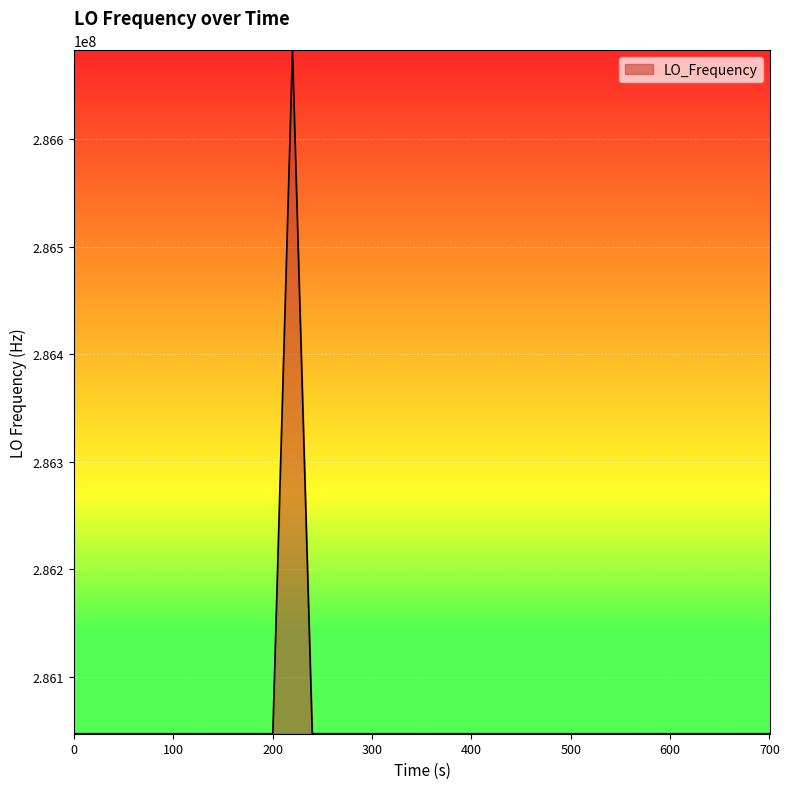

What is the difference between the maximum and minimum values?

635713.9